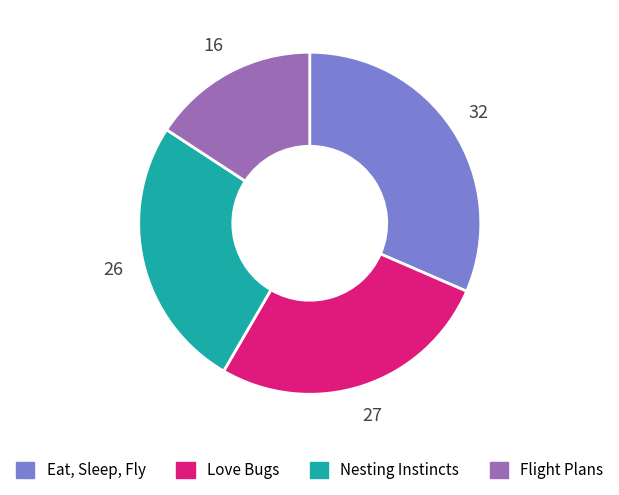

Does any single category account for the majority?

No